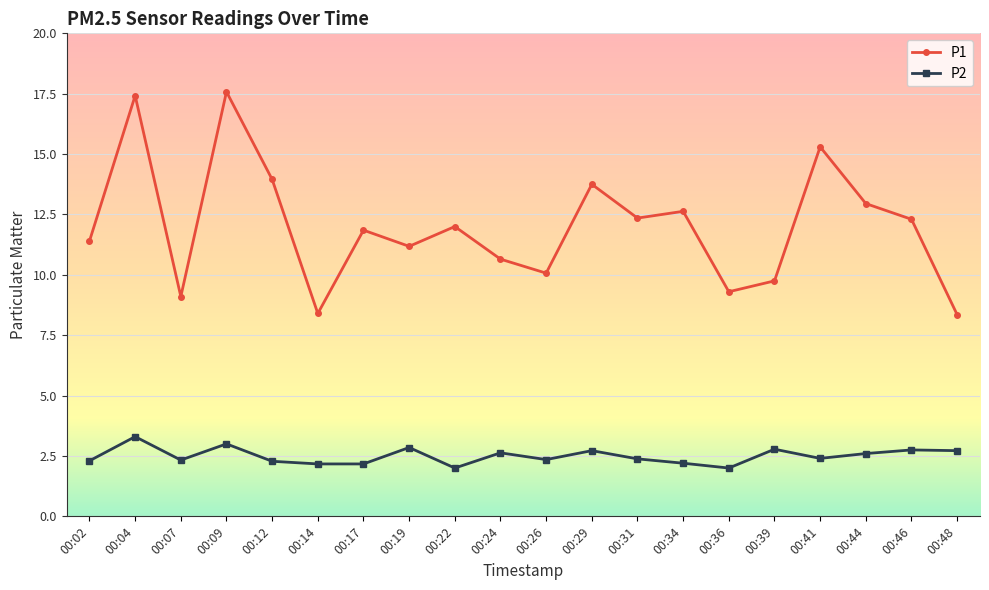

True or false: P1 has a value of 5.5 at 00:29.

False